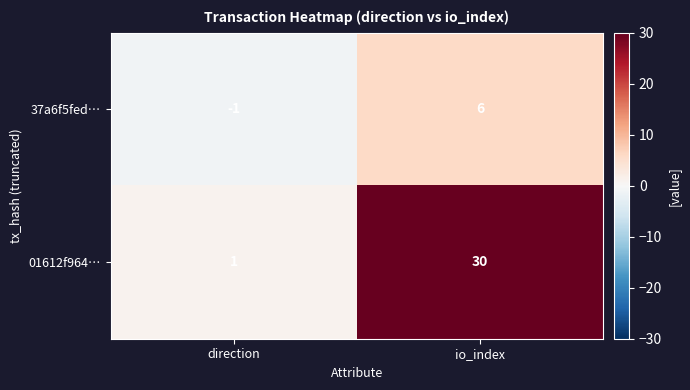

Which series has the largest total across all categories?

01612f964…